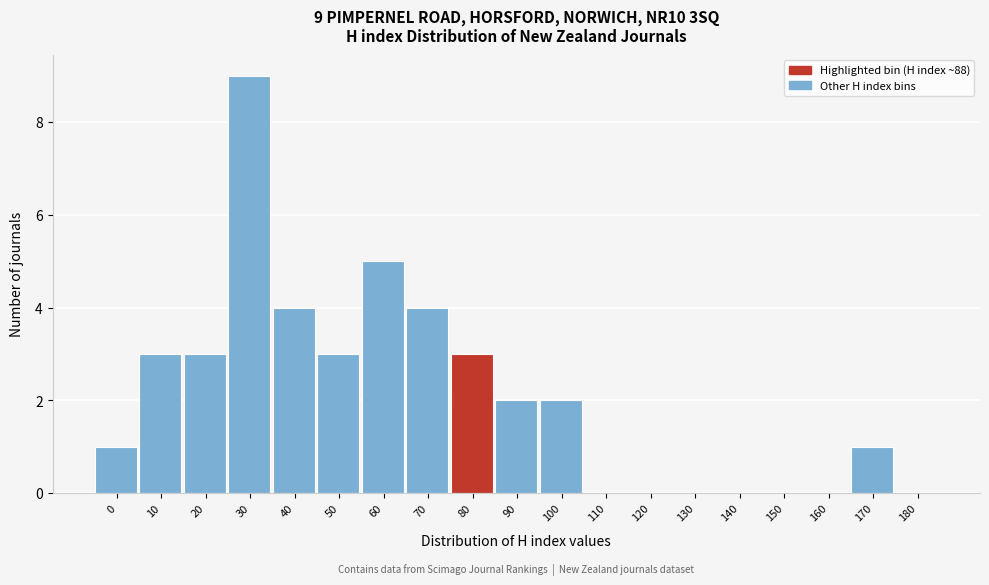

Reading right to left, extract all data points from this chart.

180=0	170=1	160=0	150=0	140=0	130=0	120=0	110=0	100=2	90=2	80=3	70=4	60=5	50=3	40=4	30=9	20=3	10=3	0=1